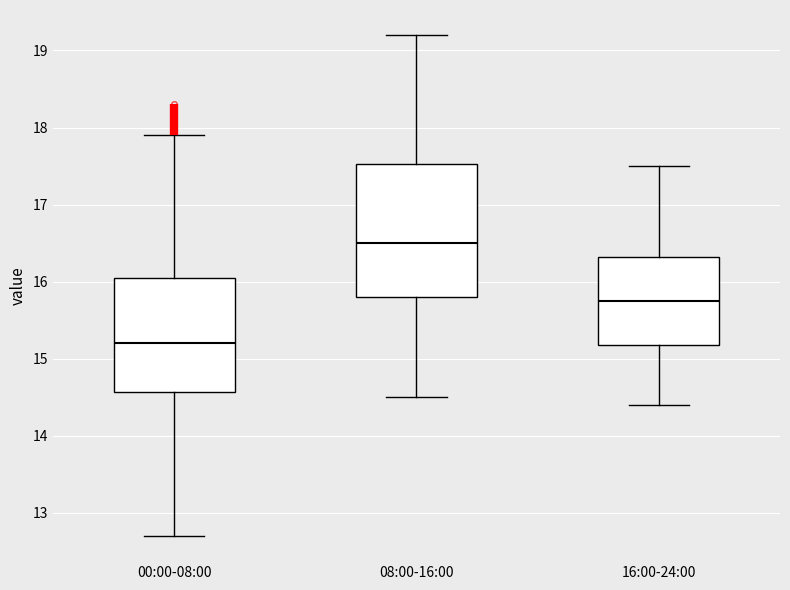

Where does the lower whisker of the box for 00:00-08:00 end on the y-axis? The values are not printed on the chart, so give them approximately, as read against the axis.

12.7